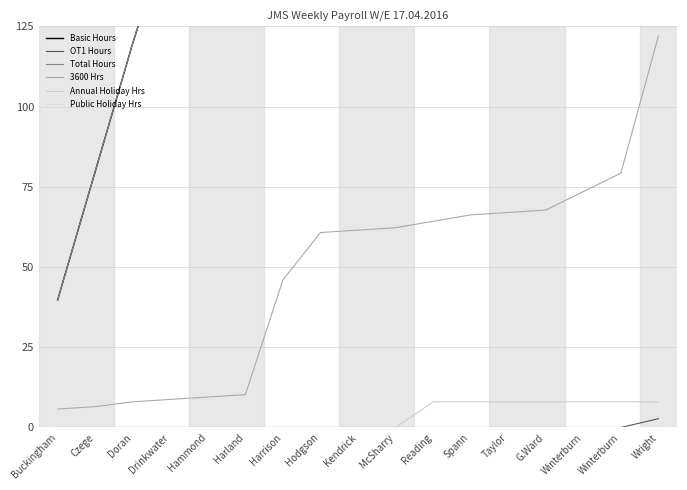

How many lines are shown in the chart?

6